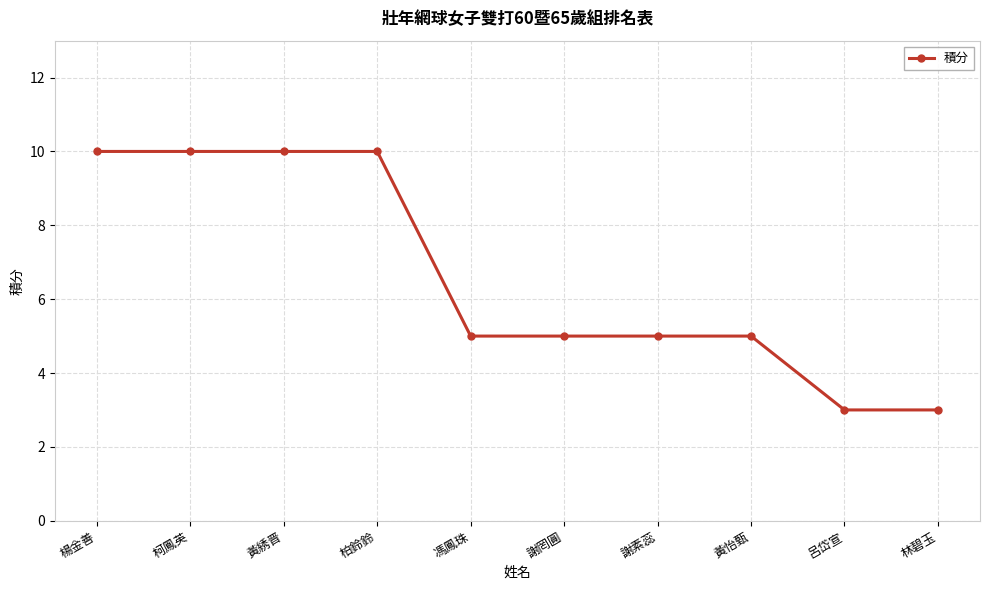

Reading left to right, list all the values displayed in this chart.

楊金善=10	柯鳳英=10	黃綉晋=10	柏鈴鈴=10	馮鳳珠=5	謝罔圓=5	謝素蕊=5	黃怡甄=5	呂岱宣=3	林碧玉=3